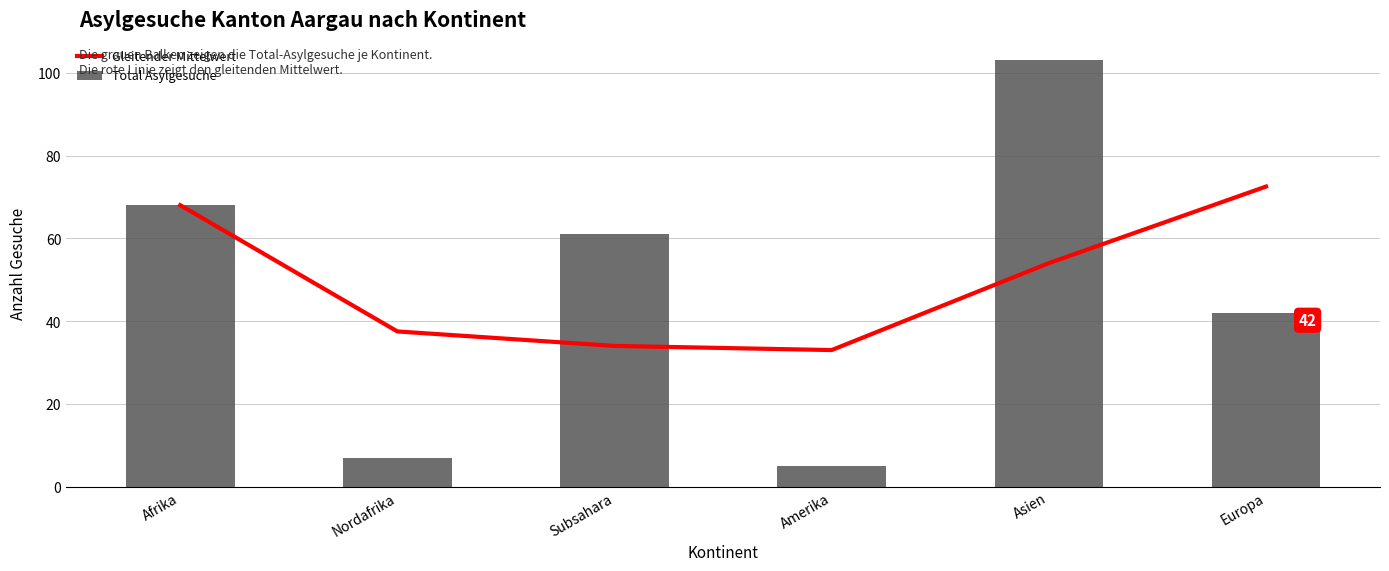

Is it true that Gleitender Mittelwert equals 33.0 at Amerika?

True